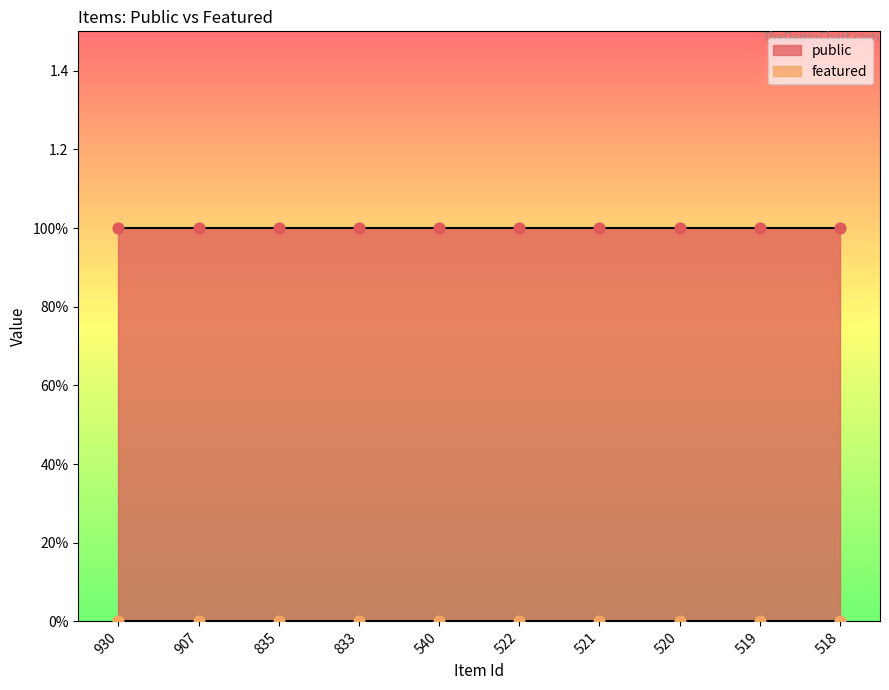

At how many categories does at least one series exceed 0?

10